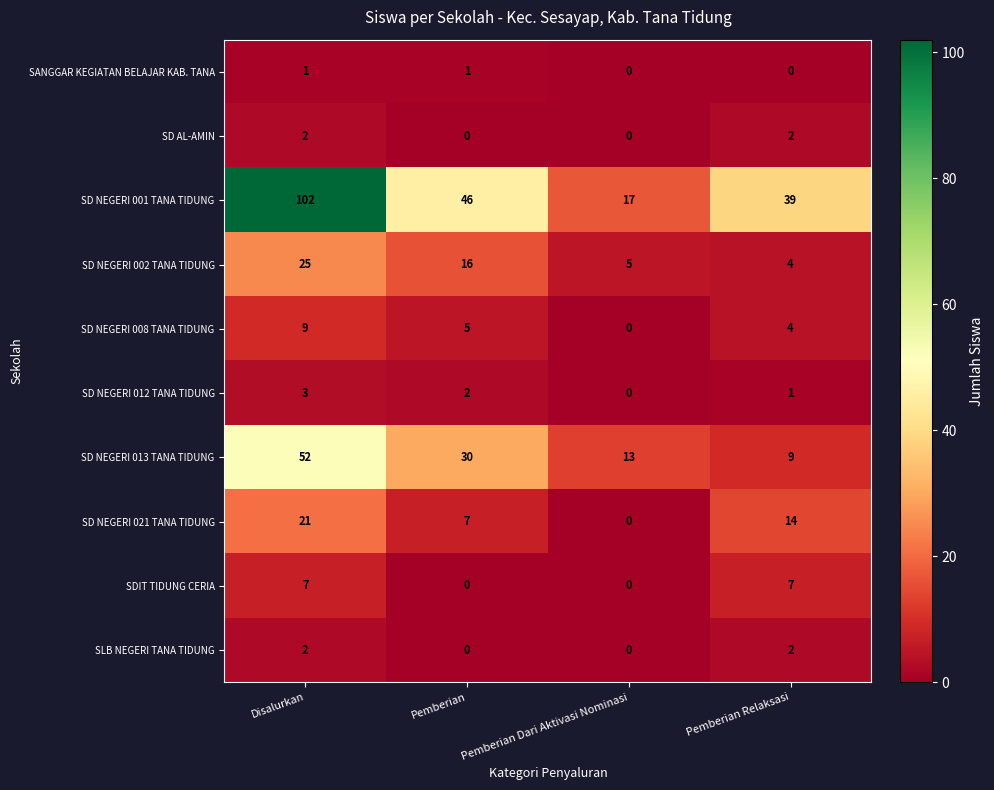

What is the difference between the second highest and second lowest values in the SDIT TIDUNG CERIA series?

7